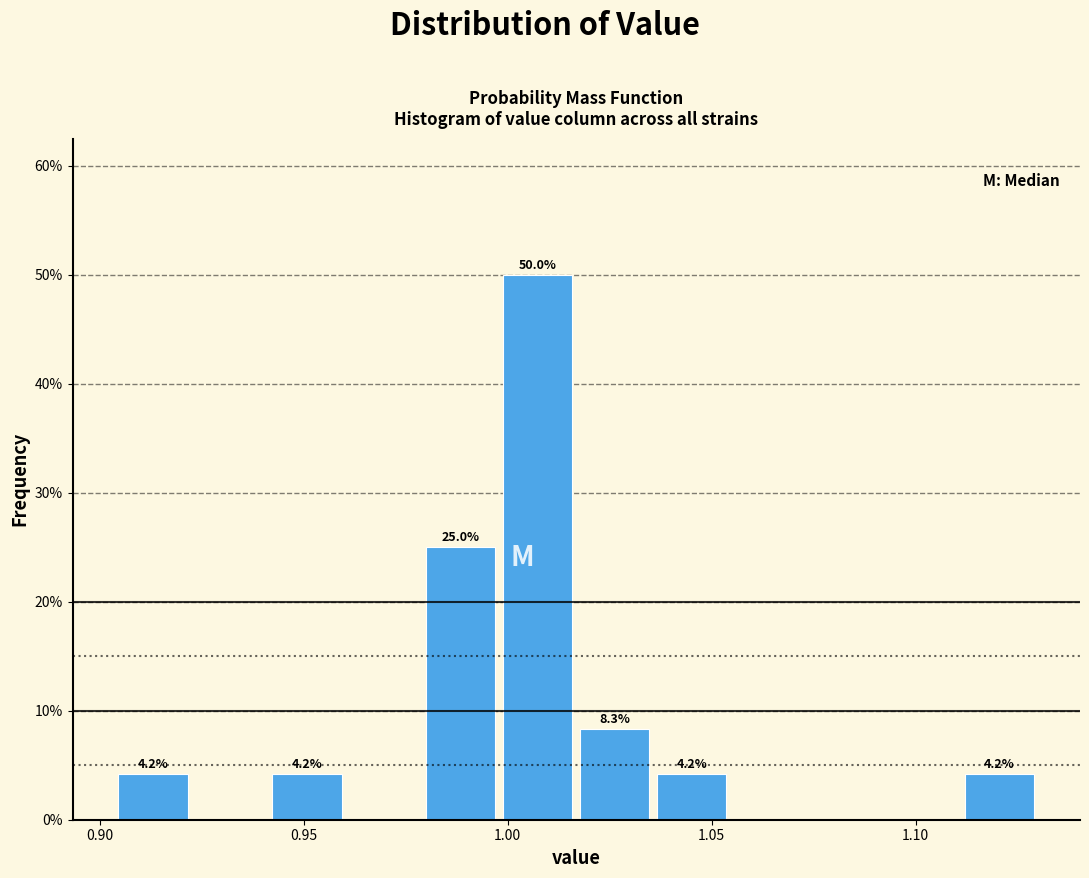

Around what value on the x-axis is the tallest bar? Give the approximate position of its centre, as read against the axis.

1.005